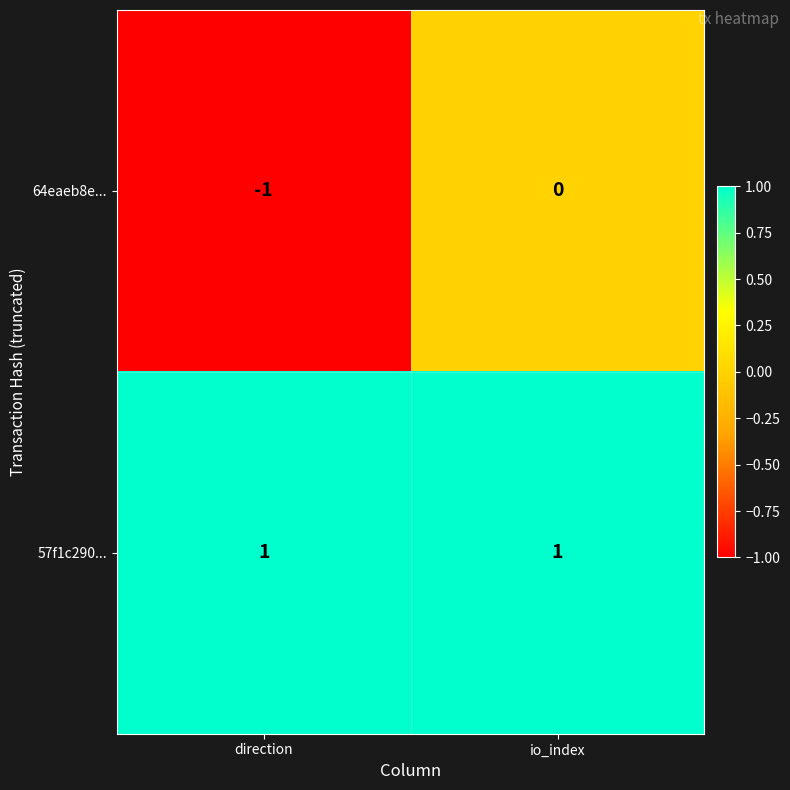

Rank the series by their maximum value, from lowest to highest.

64eaeb8e..., 57f1c290...